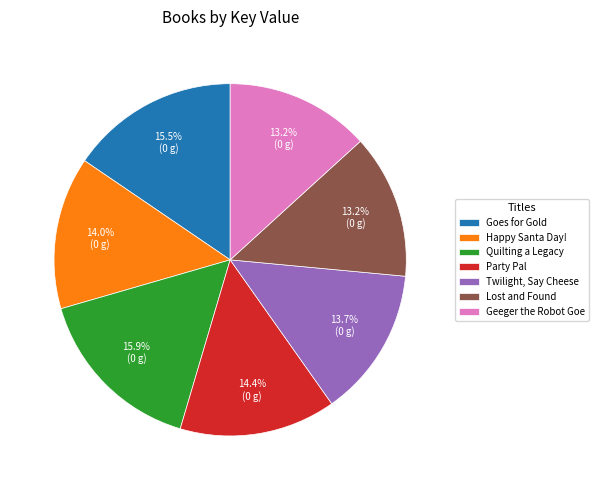

Approximately how many times larger is the value at Happy Santa Day! compared to Geeger the Robot Goe?

1.1